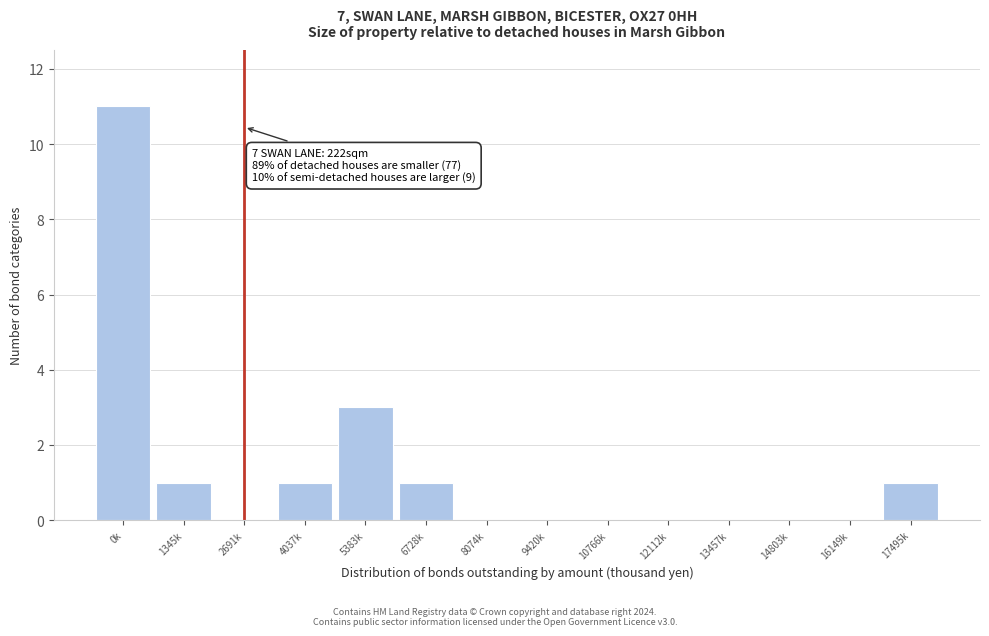

Reading left to right, extract all data points from this chart.

0k=11	1345k=1	2691k=0	4037k=1	5383k=3	6728k=1	8074k=0	9420k=0	10766k=0	12112k=0	13457k=0	14803k=0	16149k=0	17495k=1